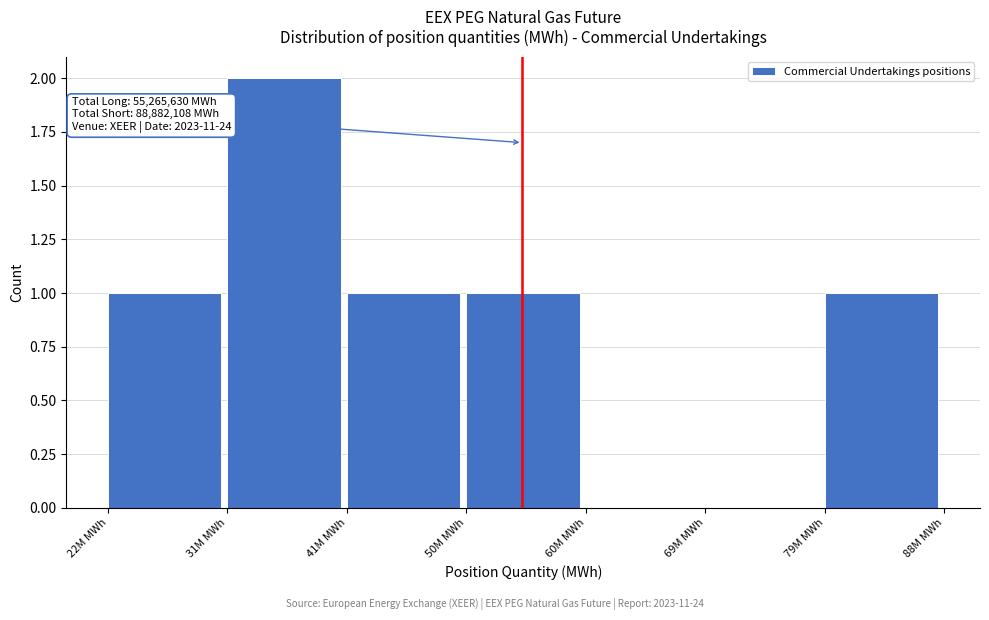

Reading right to left, list all the values displayed in this chart.

79M MWh=1	69M MWh=0	60M MWh=0	50M MWh=1	41M MWh=1	31M MWh=2	22M MWh=1